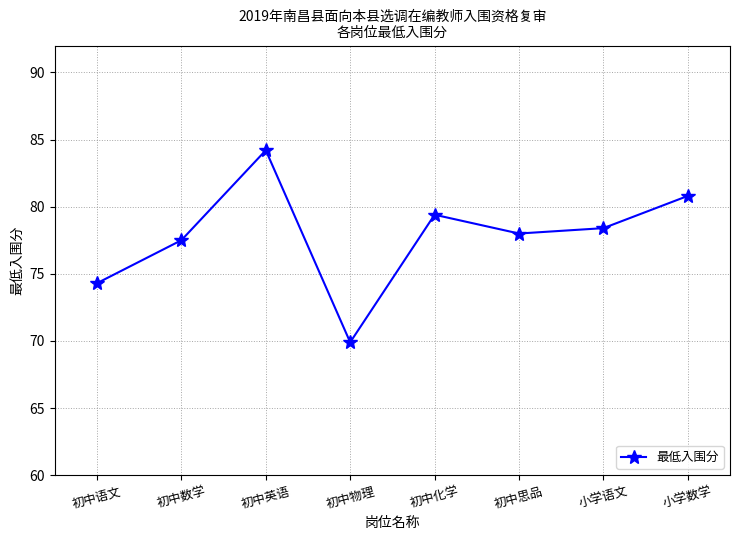

Count the number of data series in this chart.

1